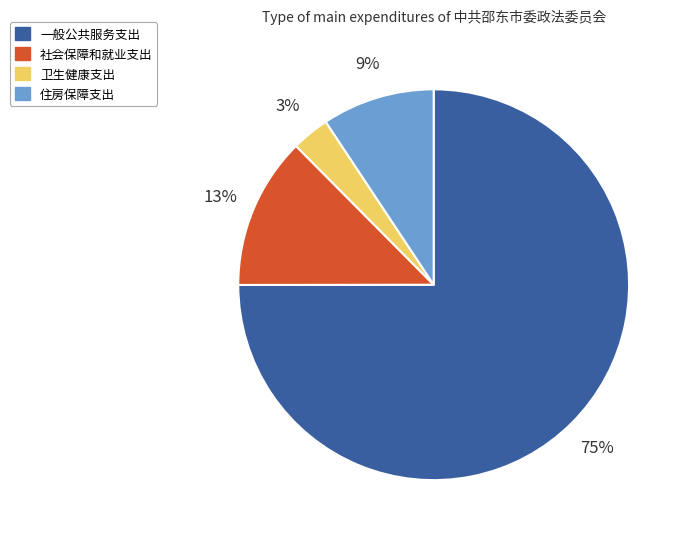

Which slice is the largest?

一般公共服务支出